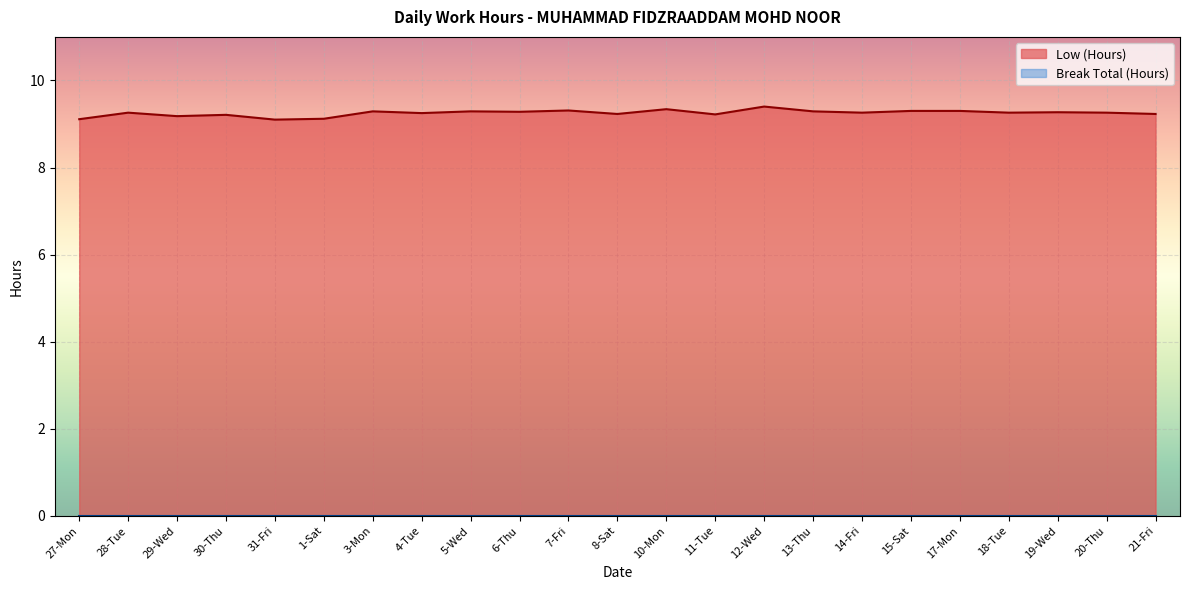

What is the label of the 8th point from the right?

13-Thu